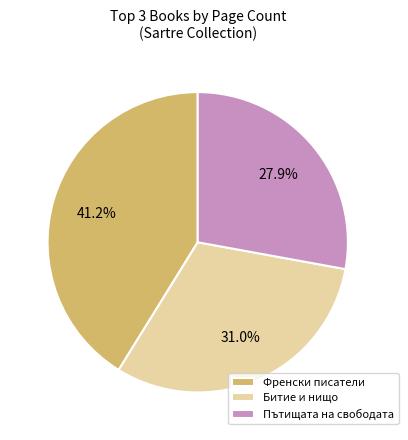

What is the ratio of the value at Битие и нищо to the value at Пътищата на свободата?

1.1